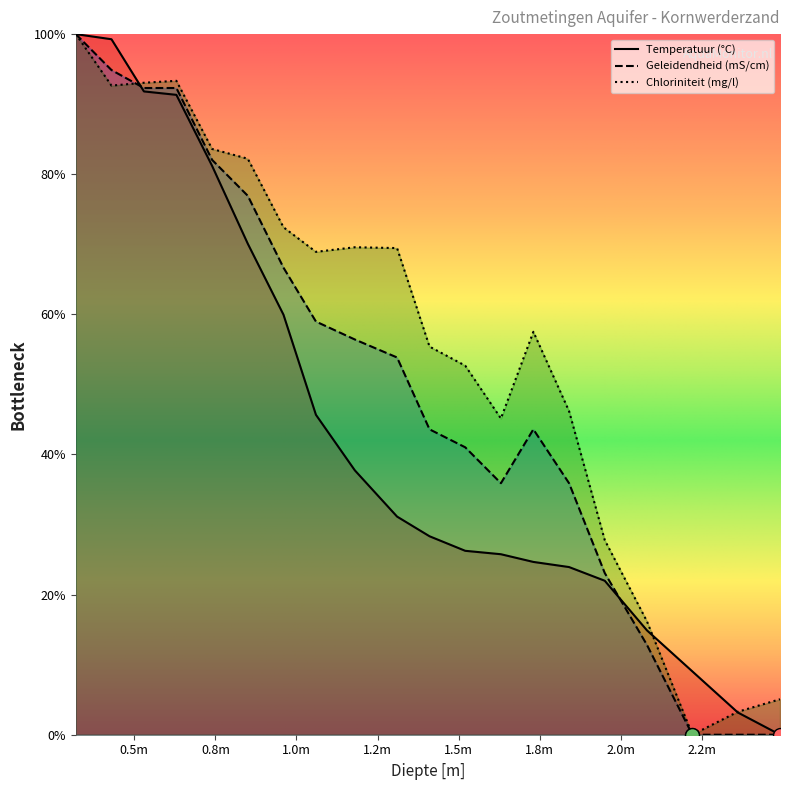

At which category is the sum across all series the highest?

0.32